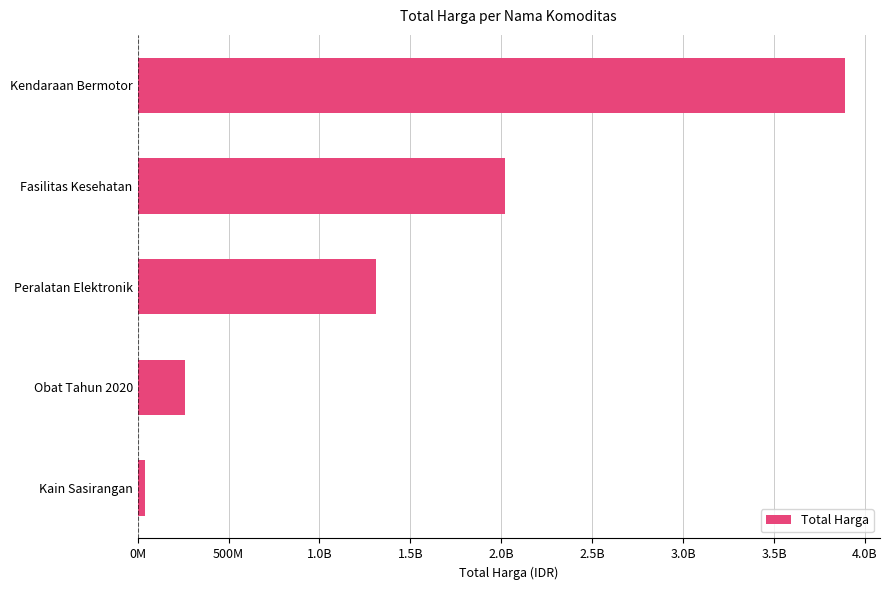

Does the chart contain any negative values?

No